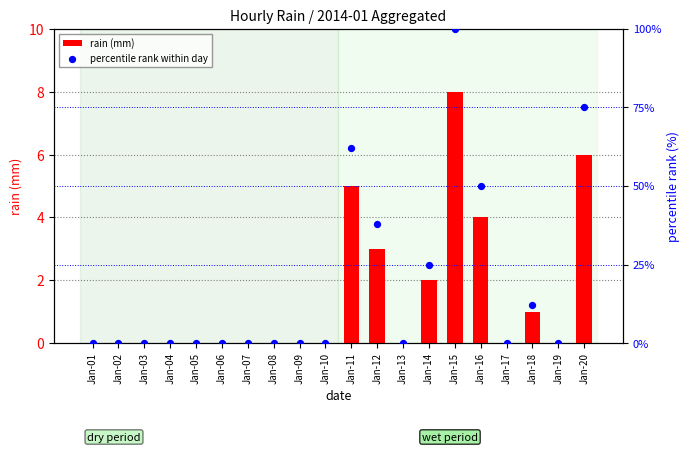

What are all the series names shown in the legend?

rain (mm), percentile rank within day